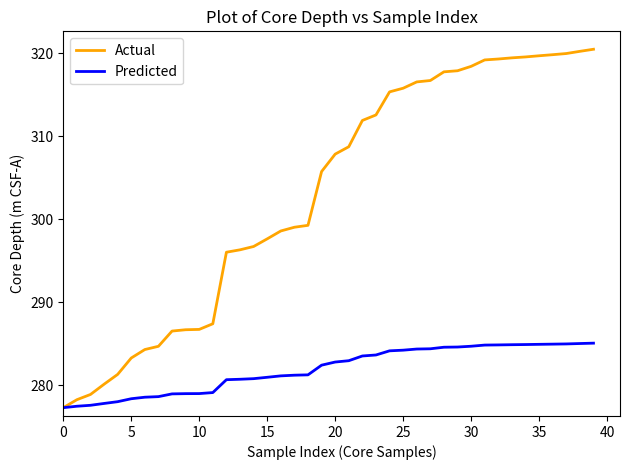

List the series in order of their peak value, highest first.

Actual, Predicted